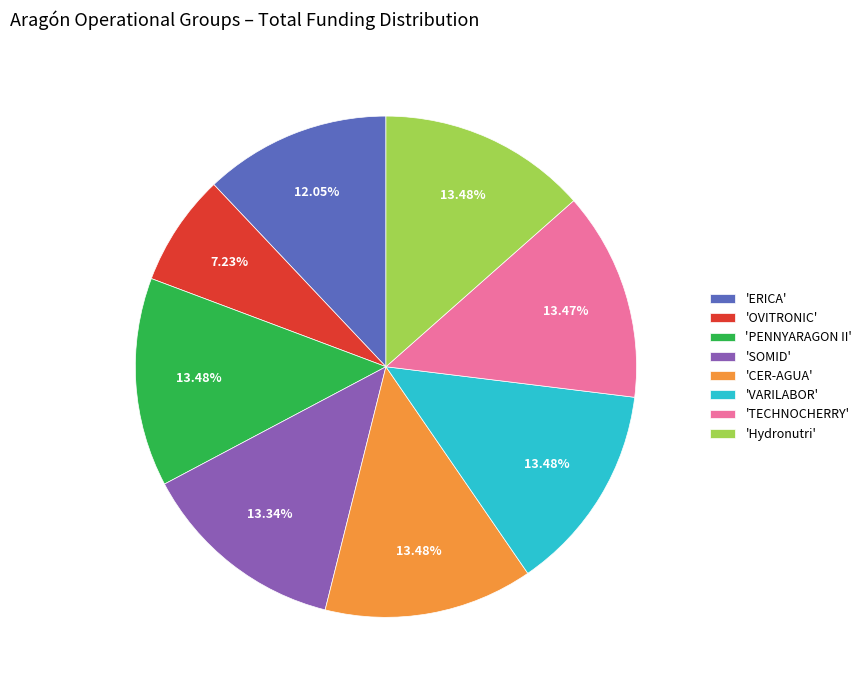

Is there any slice that represents more than half of the pie?

No